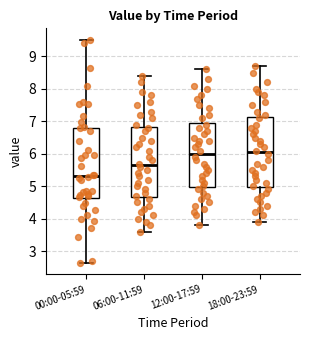

Which box's median line is the lowest?

00:00-05:59